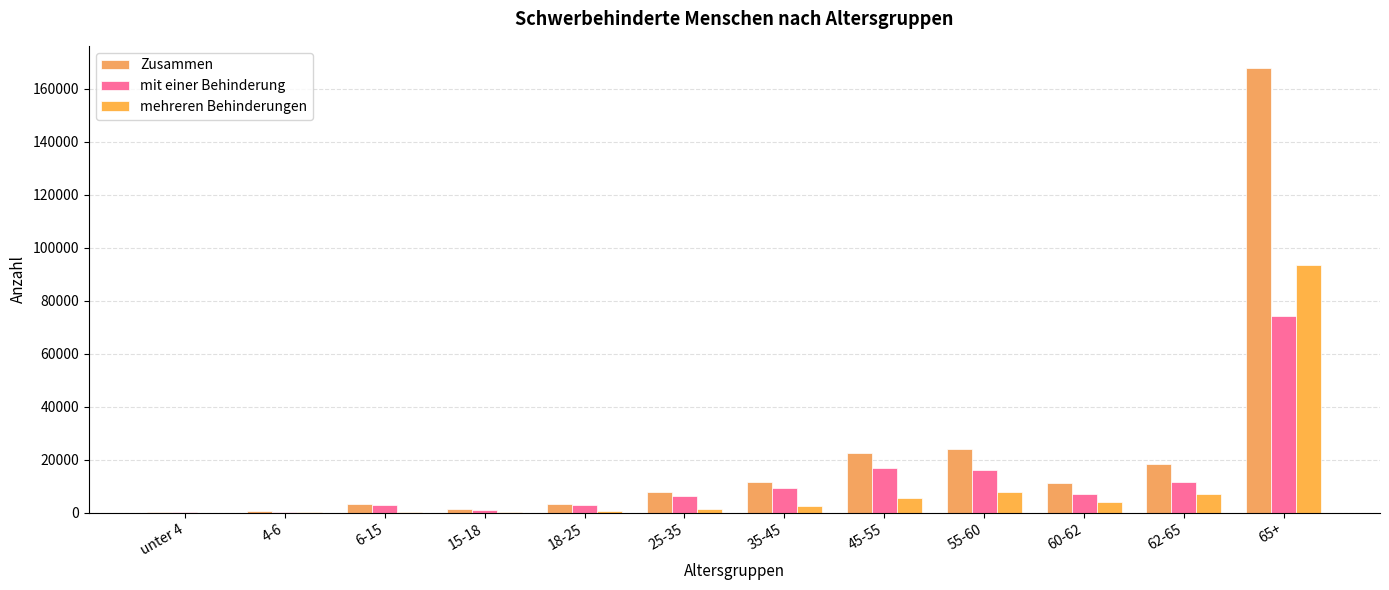

Does the chart contain stacked bars?

No